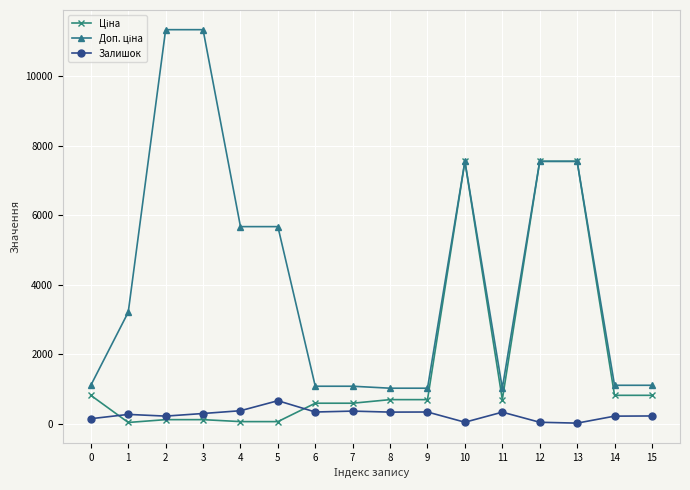

What is the spread (max minus min) of values at 5?

5610.3